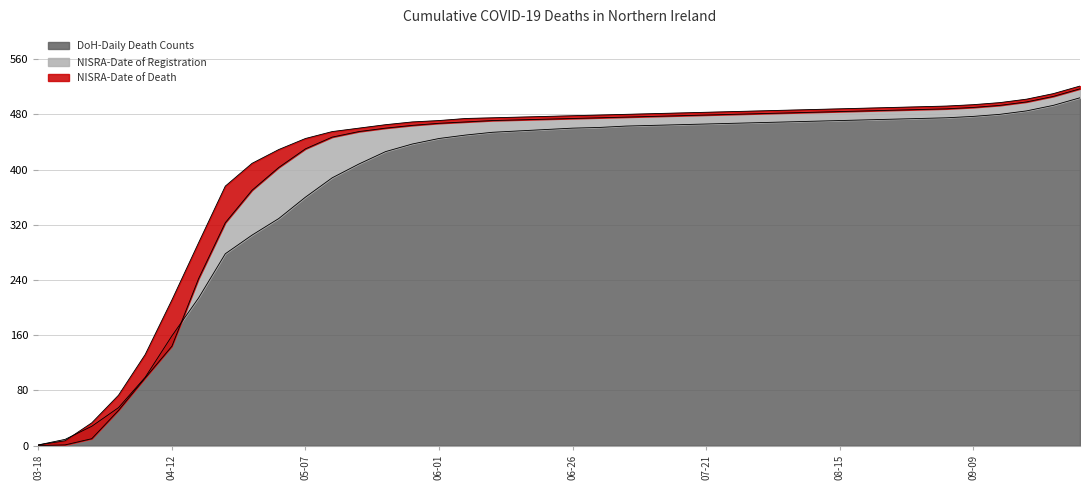

What is the maximum value for DoH-Daily Death Counts?

504